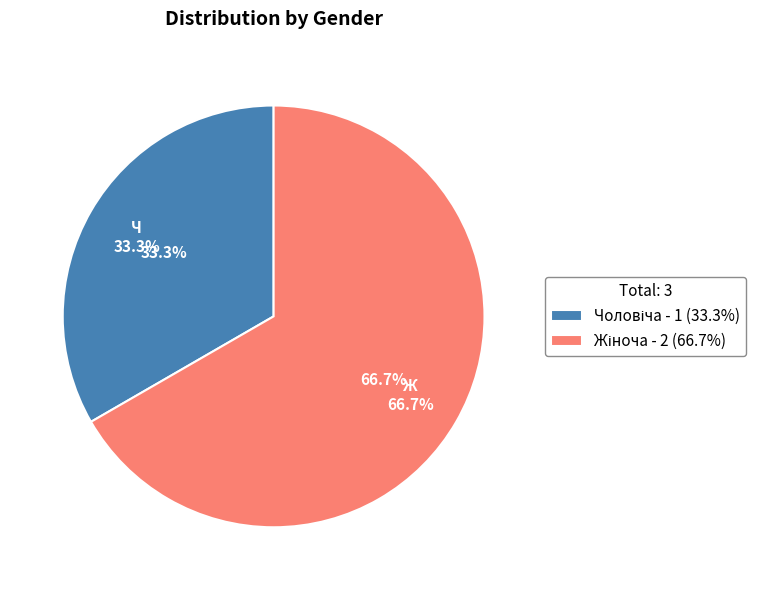

The Чоловіча slice represents 43% of the pie. True or false?

False